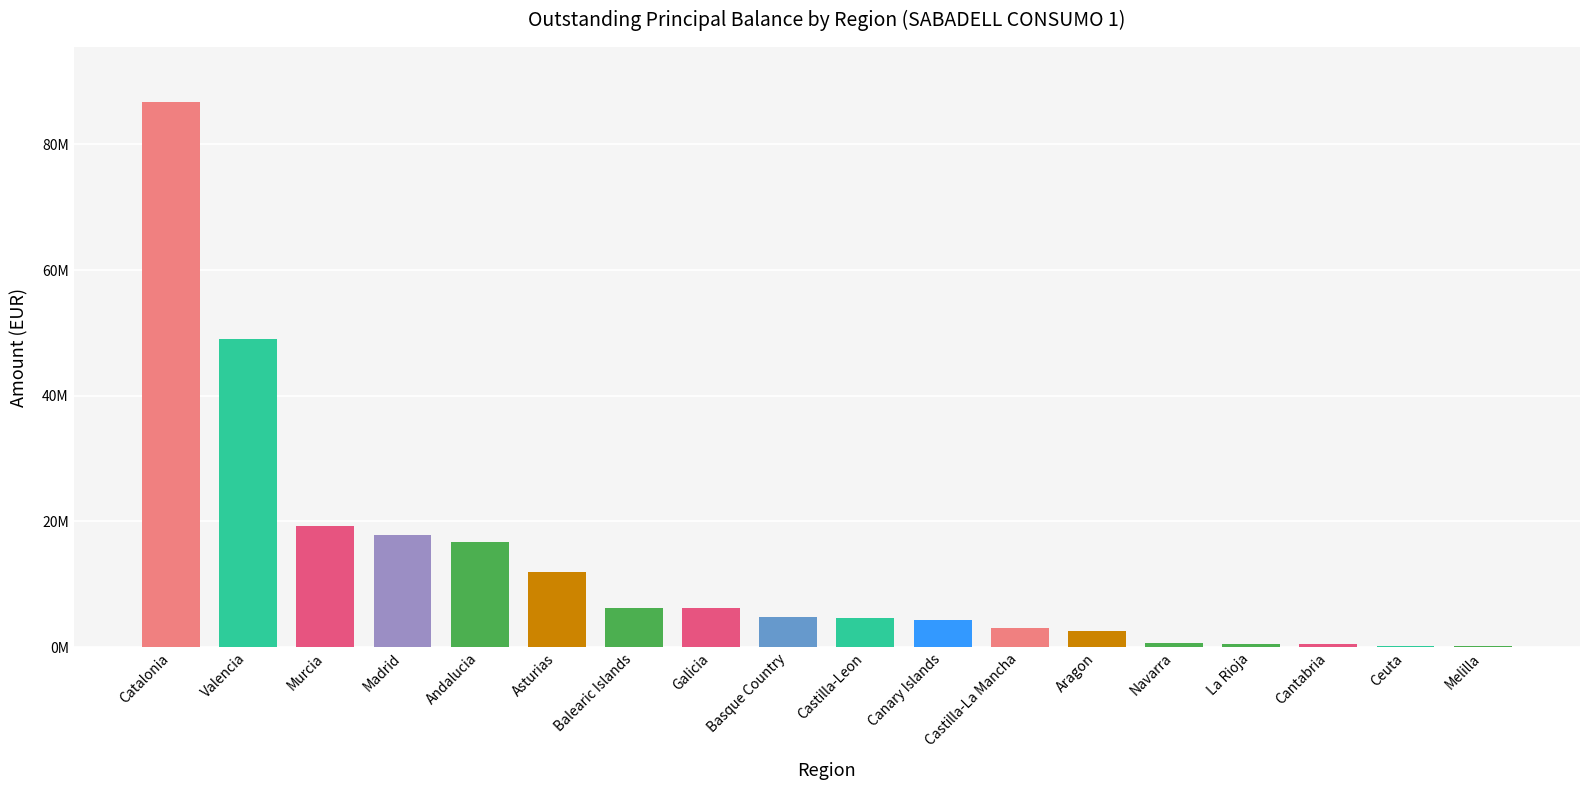

Are the bars horizontal?

No